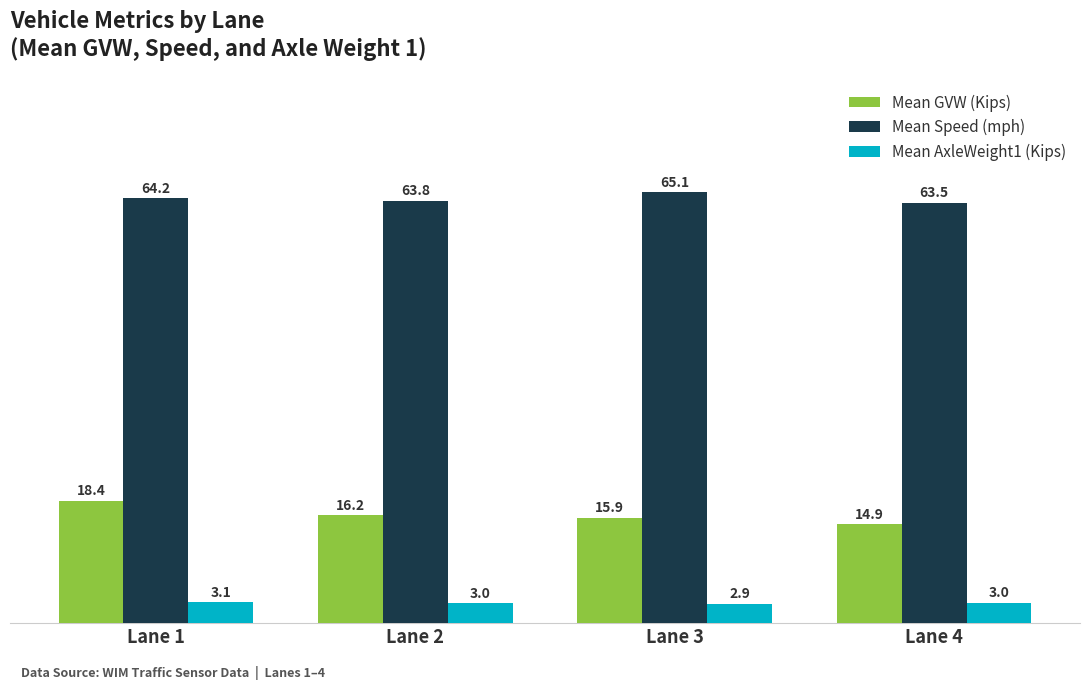

Which series has the largest range (max minus min)?

Mean GVW (Kips)